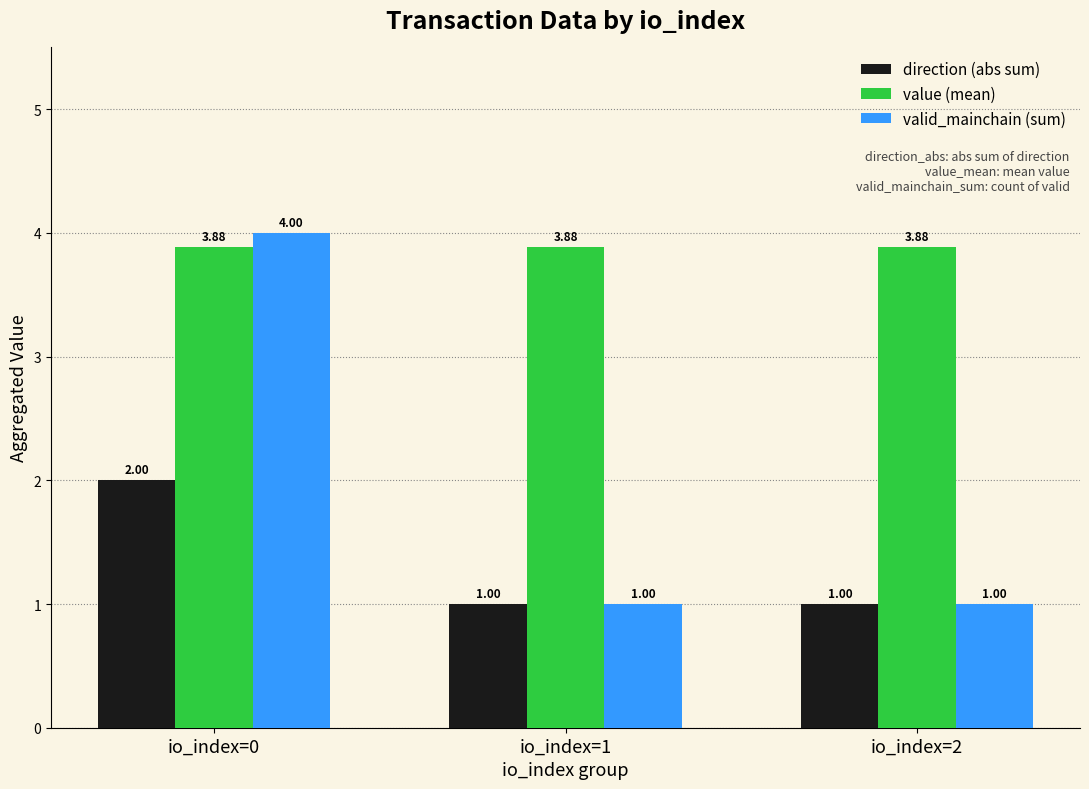

How many bars are there in each group?

3